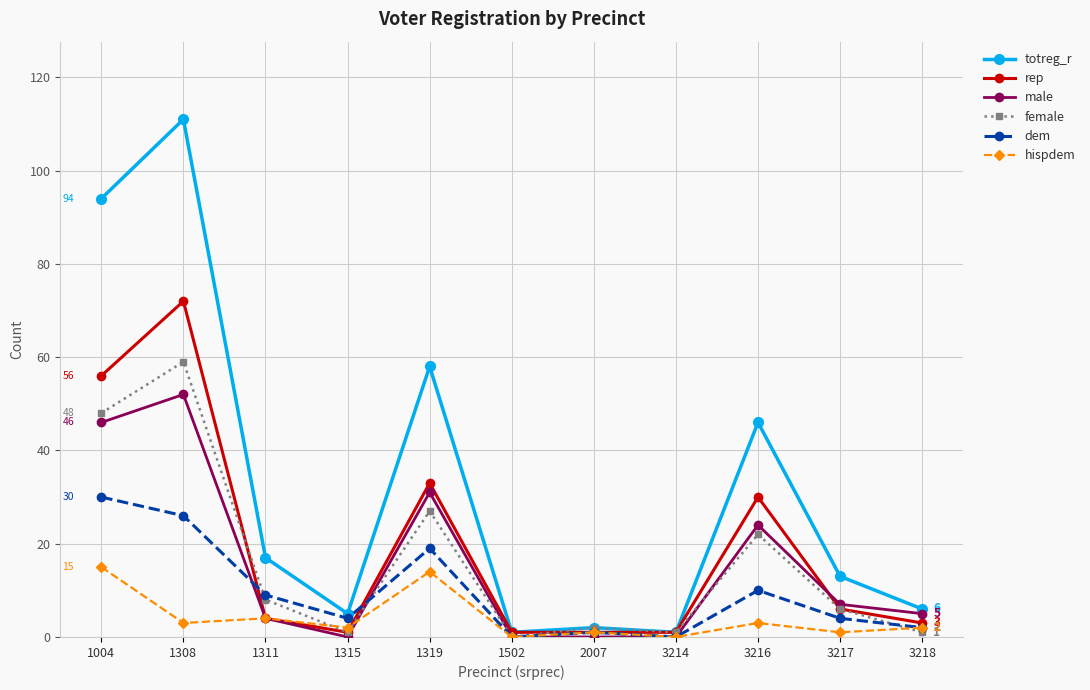

Where does the male series first go above 5?

1004